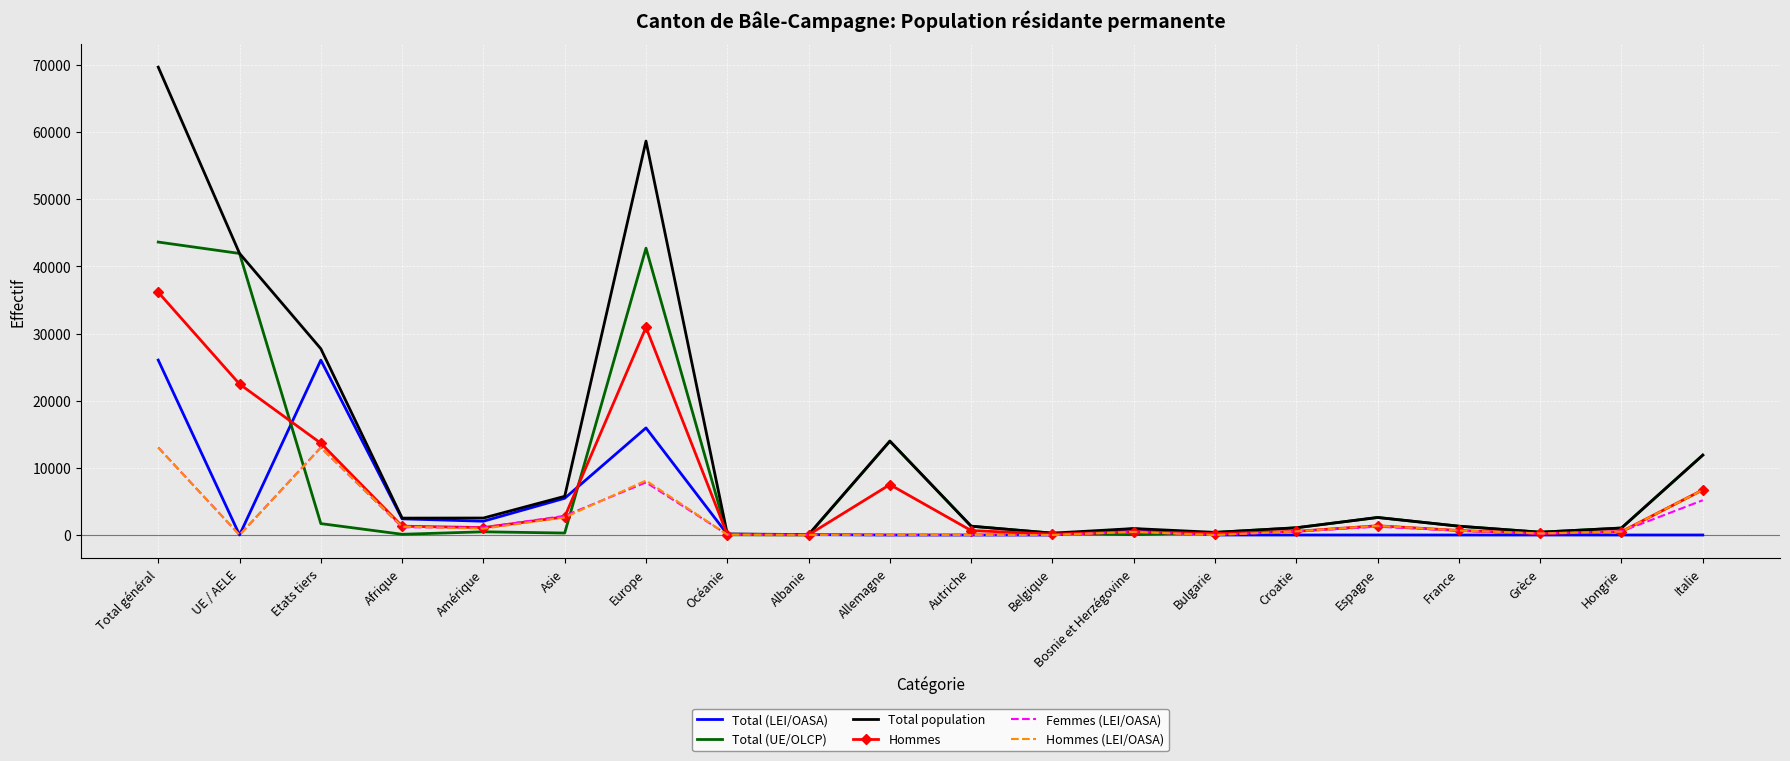

Which series has the largest range (max minus min)?

Total population